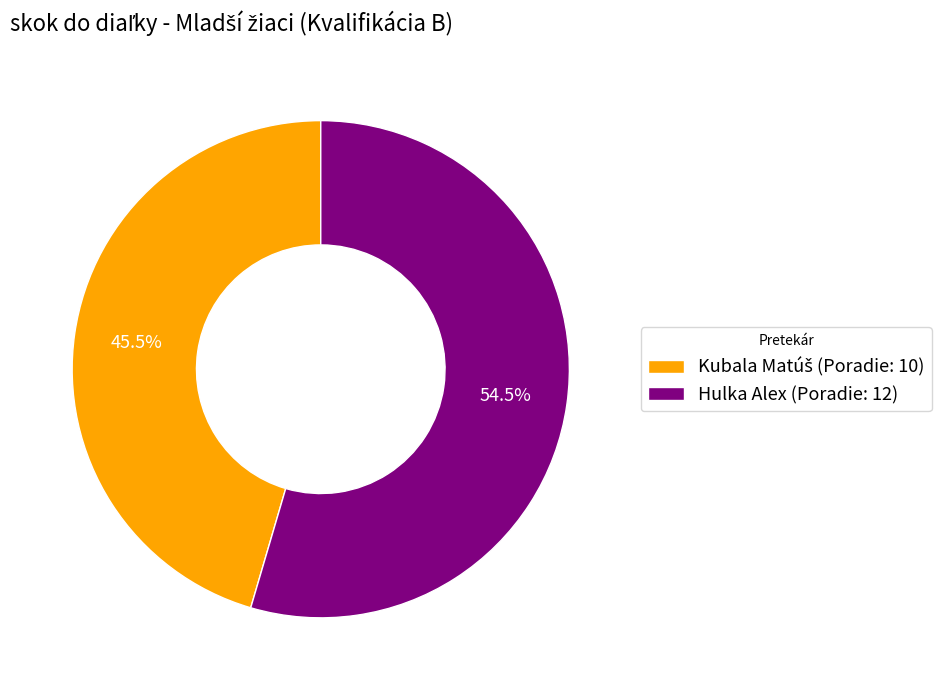

What percentage is NOT represented by Hulka Alex (Poradie: 12)?

45.5%